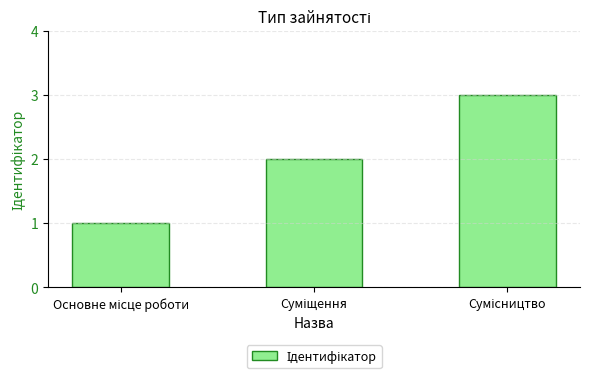

What is the maximum value shown in the chart?

3